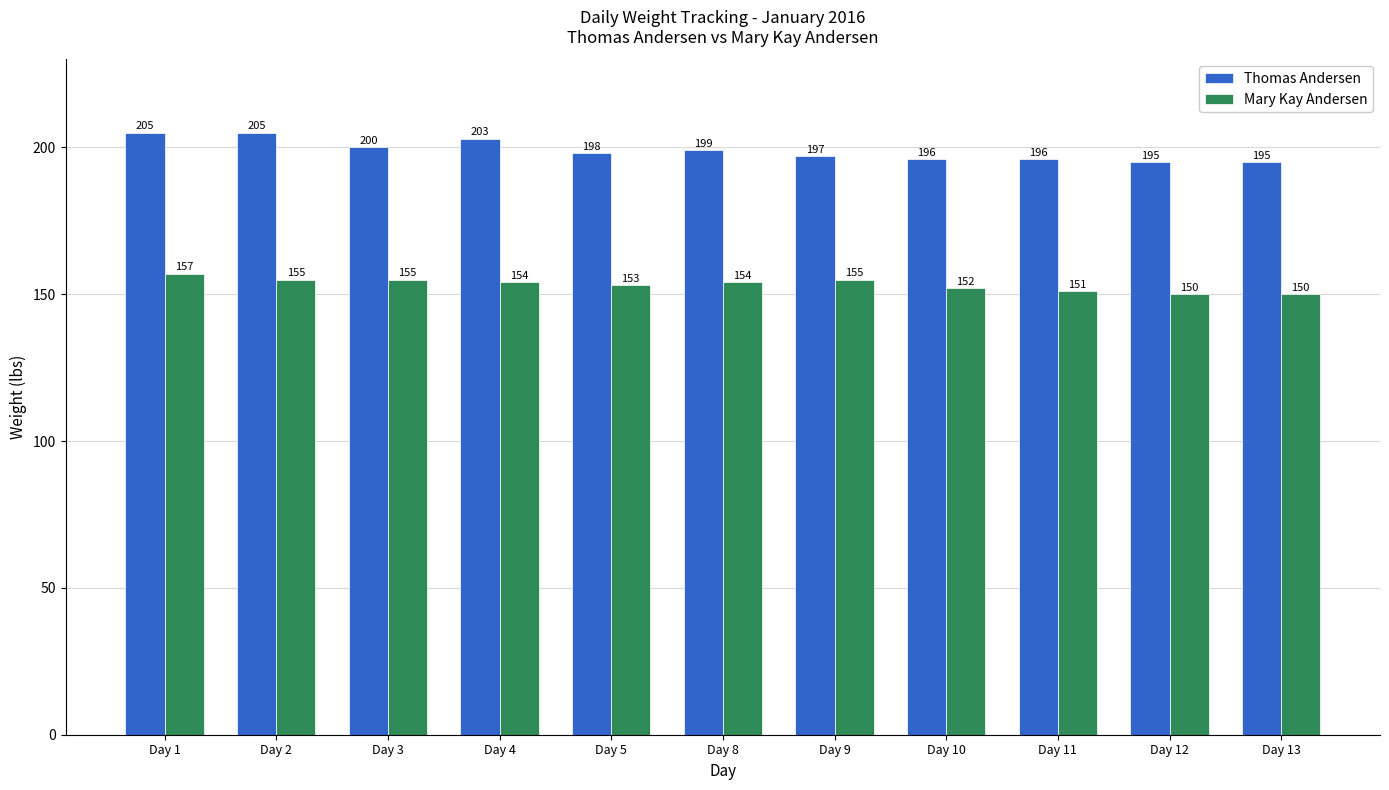

At Day 5, list the series in order from largest to smallest.

Thomas Andersen, Mary Kay Andersen